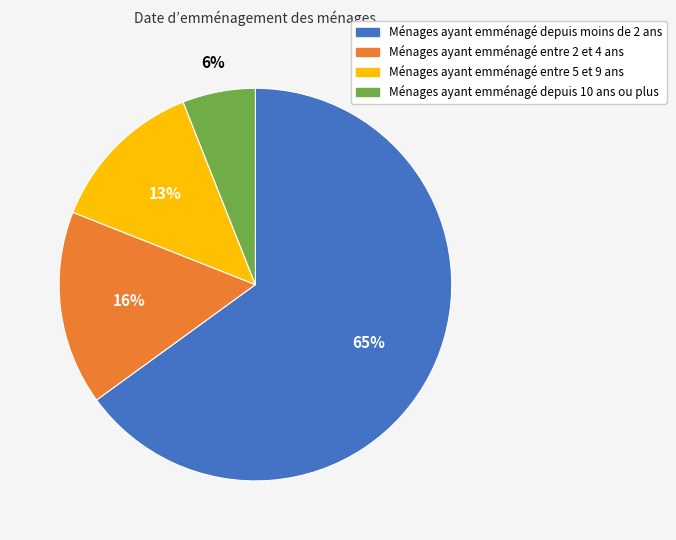

Does any single category account for the majority?

Yes